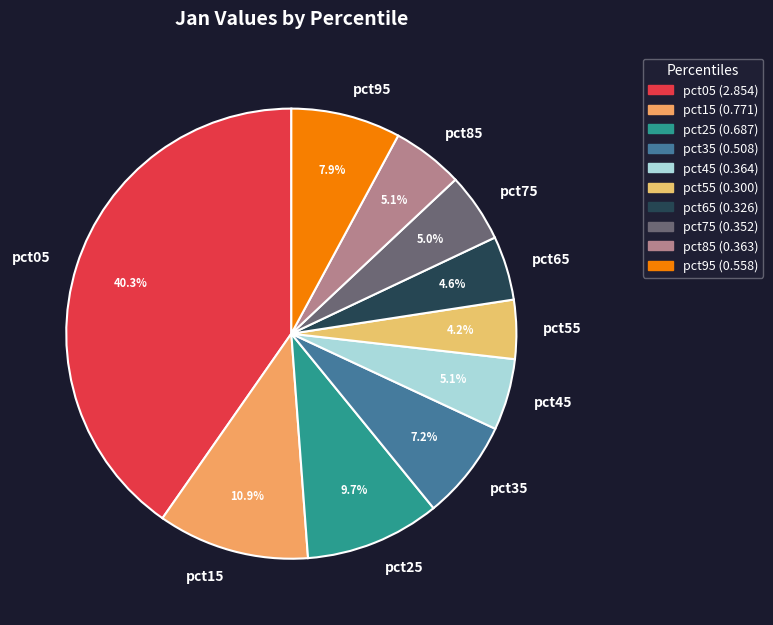

To the nearest percent, what portion does pct65 represent?

5%